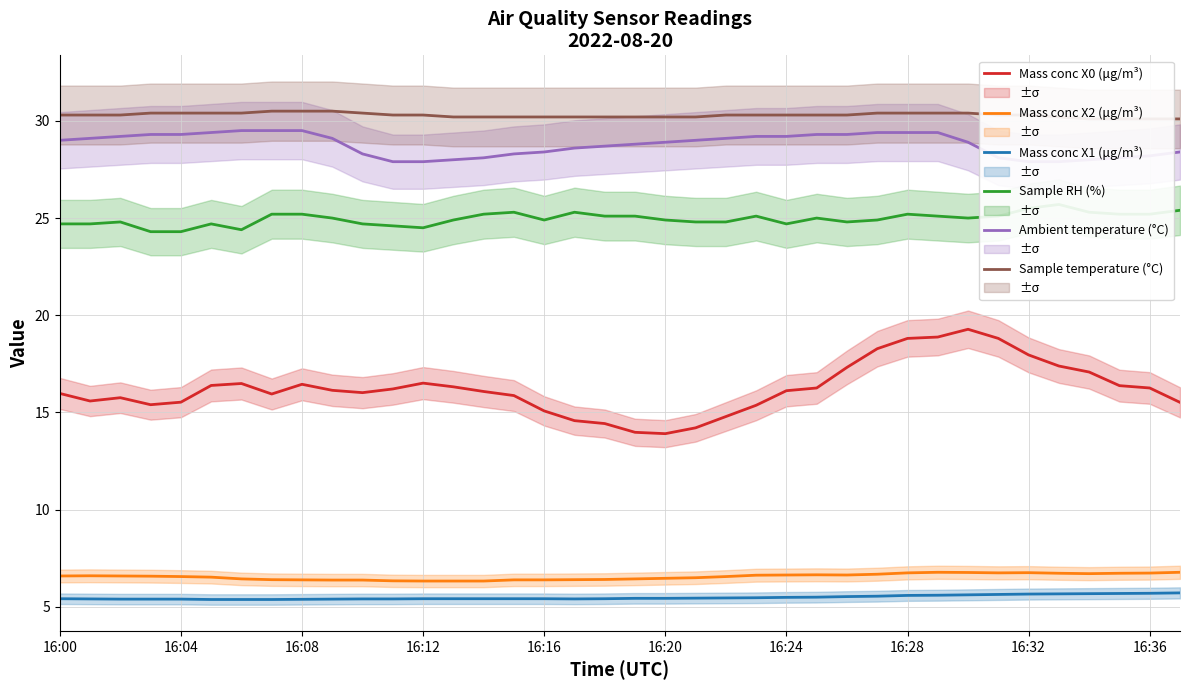

True or false: Ambient temperature (°C) and Sample temperature (°C) intersect in this chart.

False